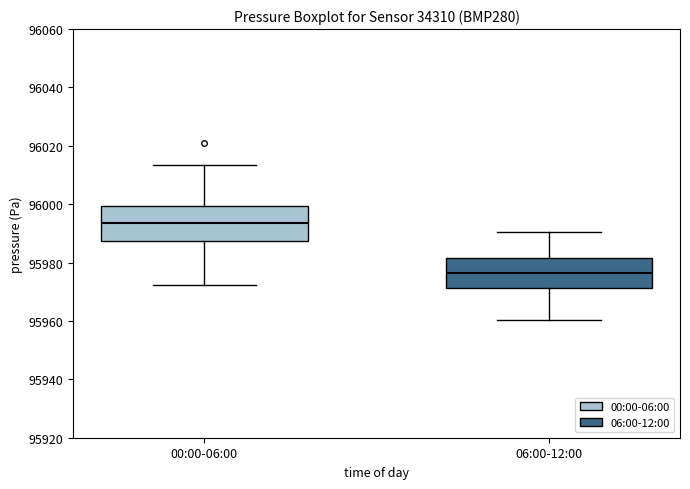

Where does the median line of the box for 00:00-06:00 sit on the y-axis? The values are not printed on the chart, so give them approximately, as read against the axis.

95994